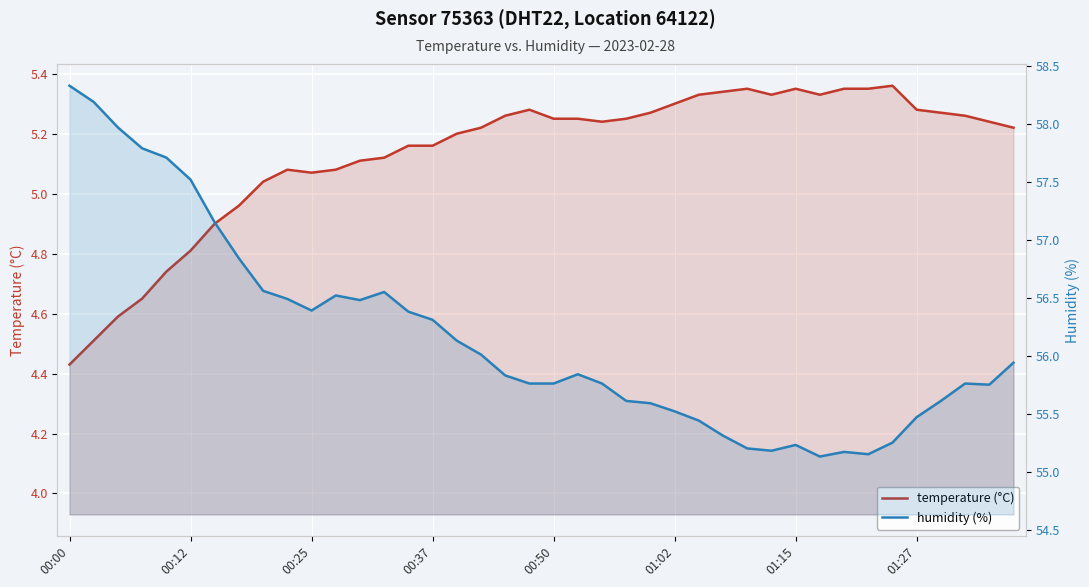

Does the chart display data point markers on the line(s)?

No